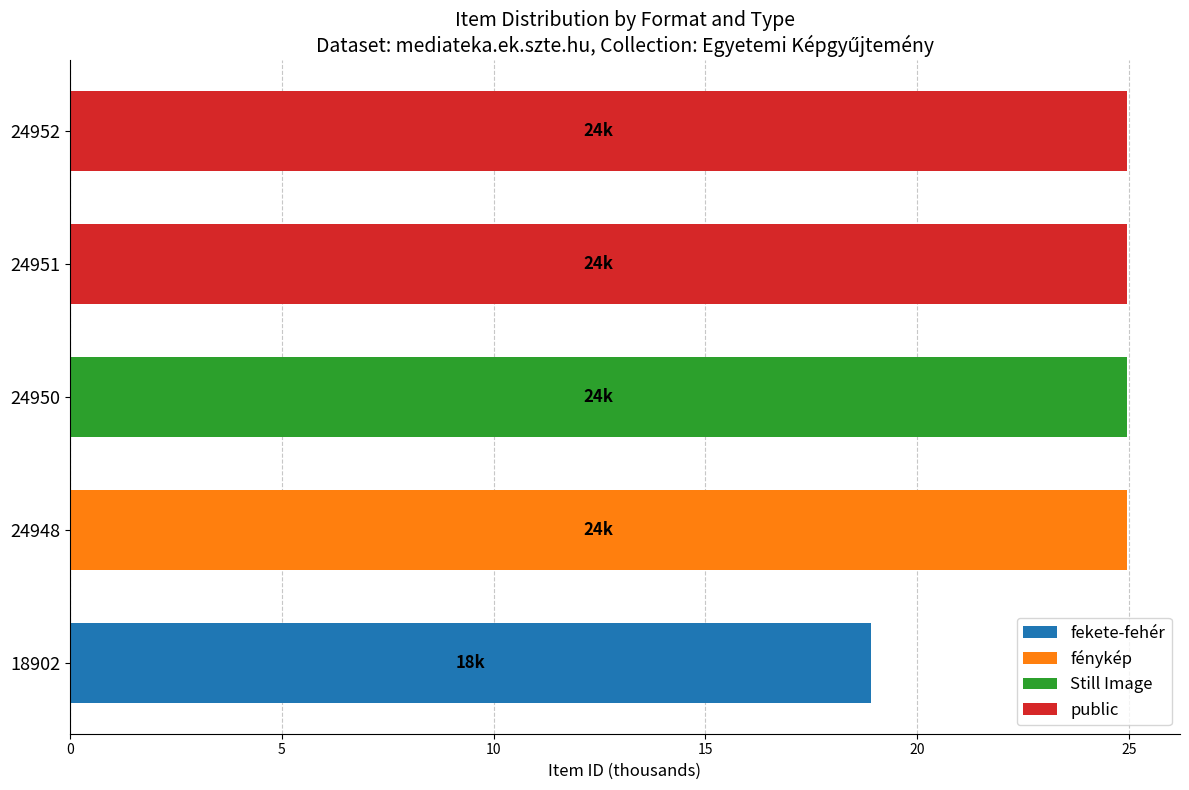

True or false: fekete-fehér has a value of -13.0 at 24948.

False